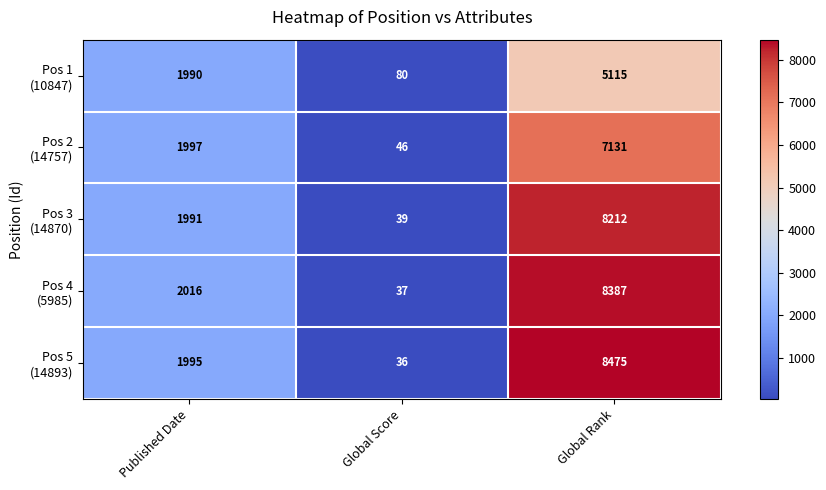

What is the difference between the highest and lowest values at Global Score?

44